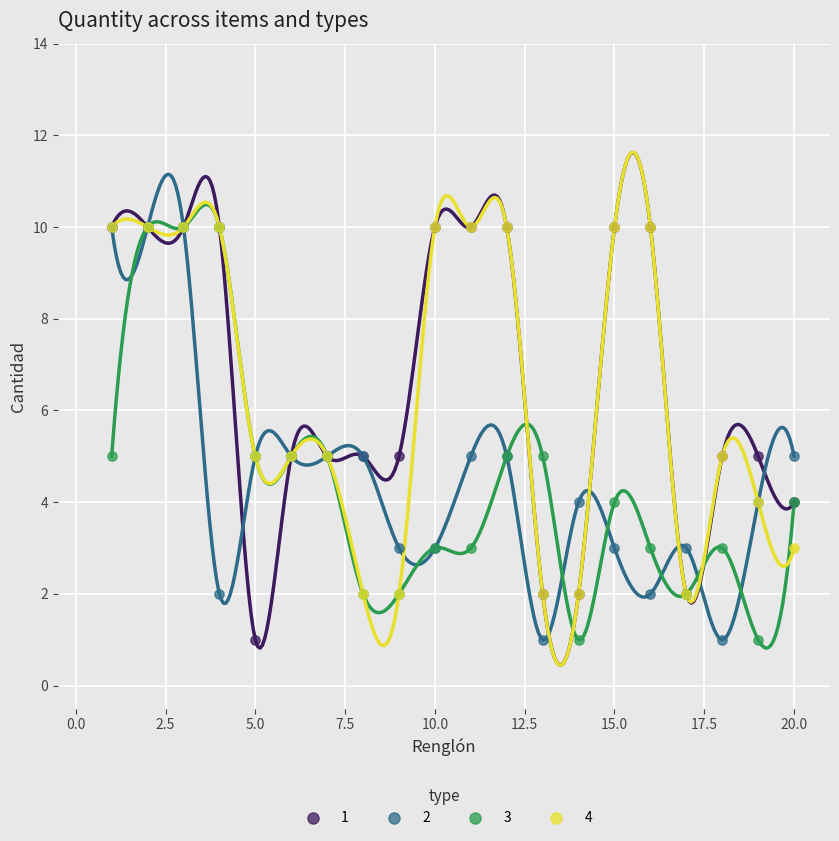

What are all the series names shown in the legend?

1, 2, 3, 4